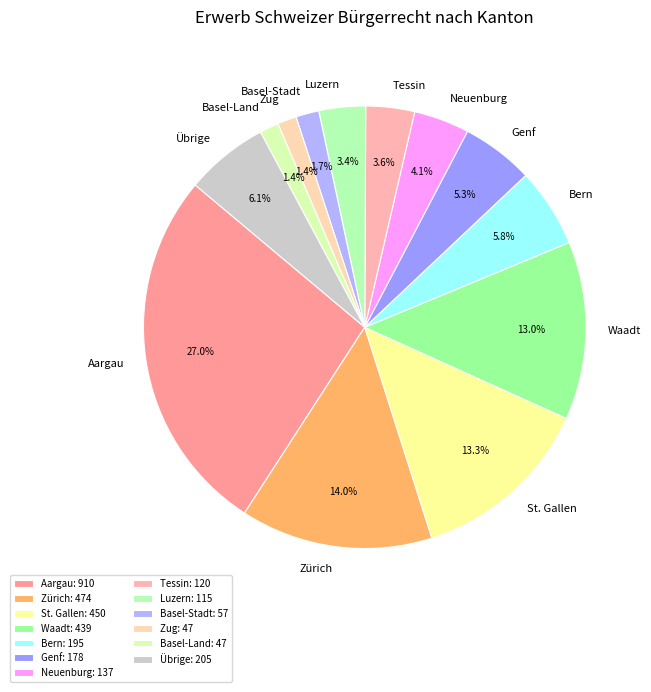

How much of the chart is everything except Aargau?

73.0%